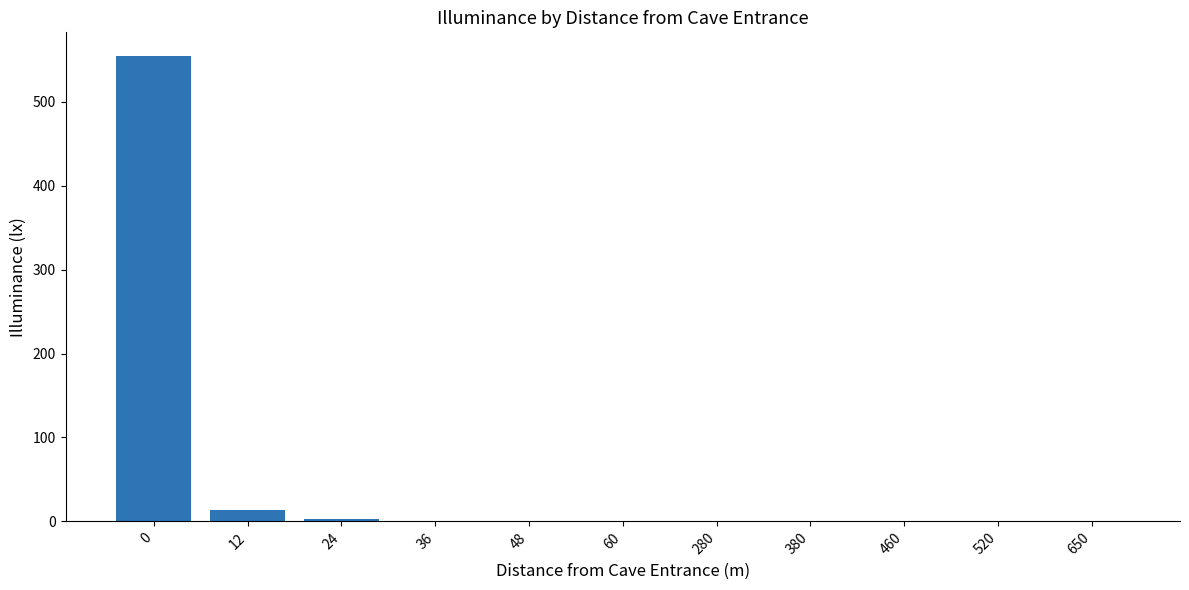

What is the difference between the values at 12 and 24?

10.5